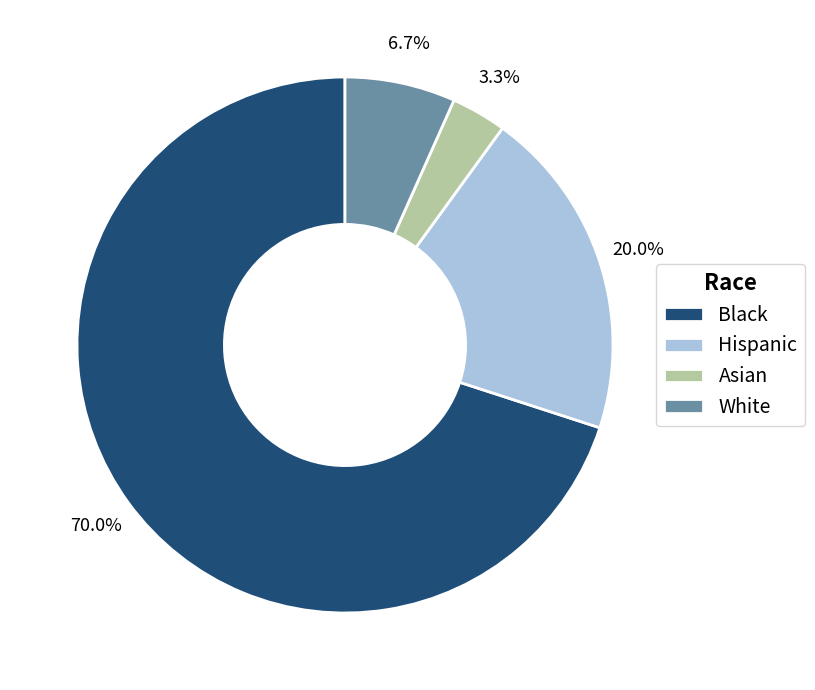

Between Hispanic and Asian, which is larger?

Hispanic